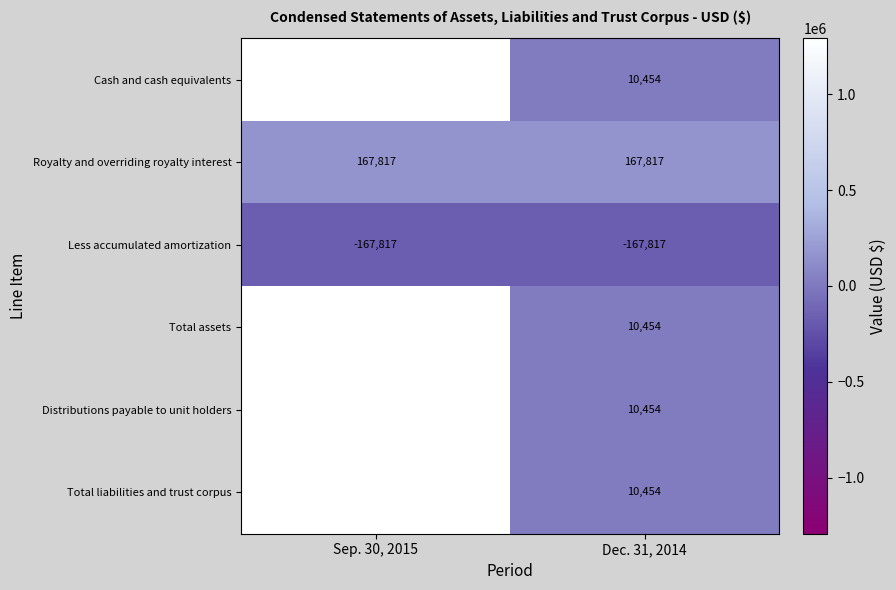

At which category does the chart reach its peak across all series?

Sep. 30, 2015